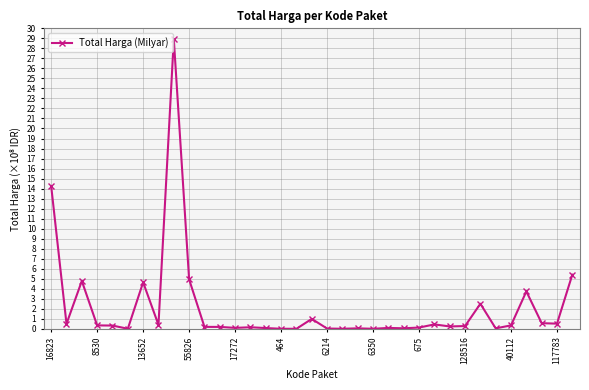

What is the sum of all values?

75.2